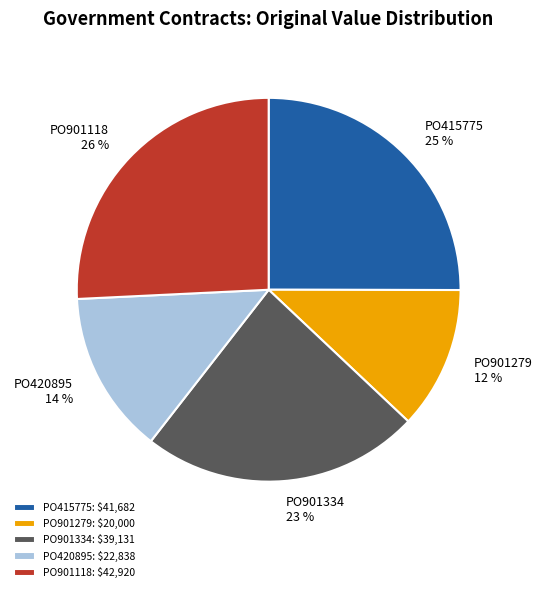

To the nearest percent, what percentage of the pie is PO420895: $22,838?

14%